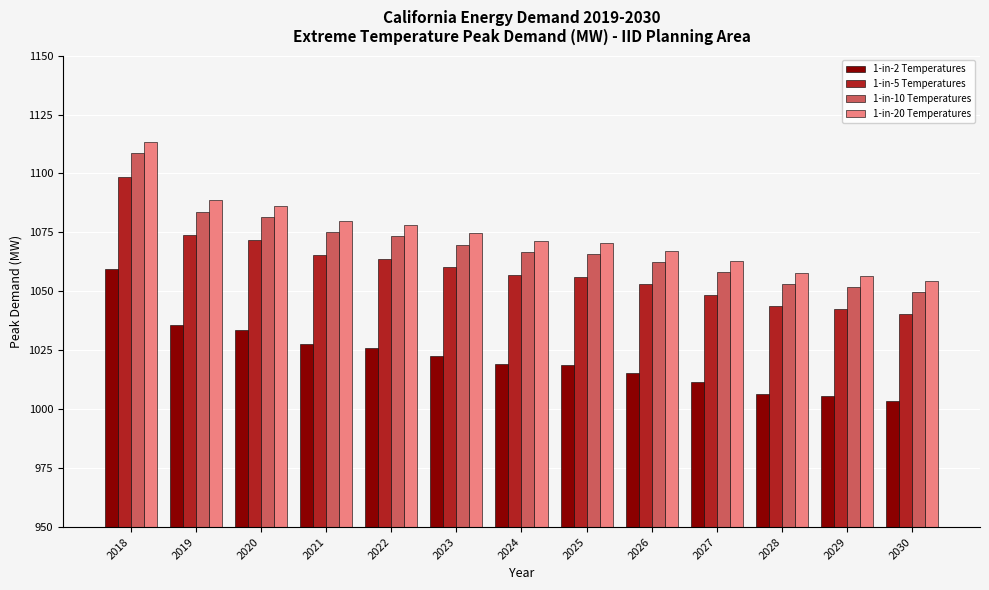

What are all the series names shown in the legend?

1-in-2 Temperatures, 1-in-5 Temperatures, 1-in-10 Temperatures, 1-in-20 Temperatures